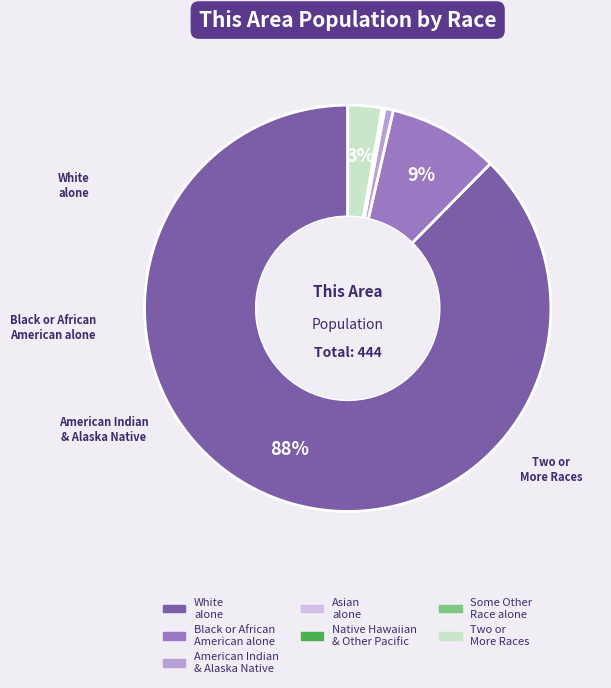

To the nearest percent, what is the average slice percentage?

14%